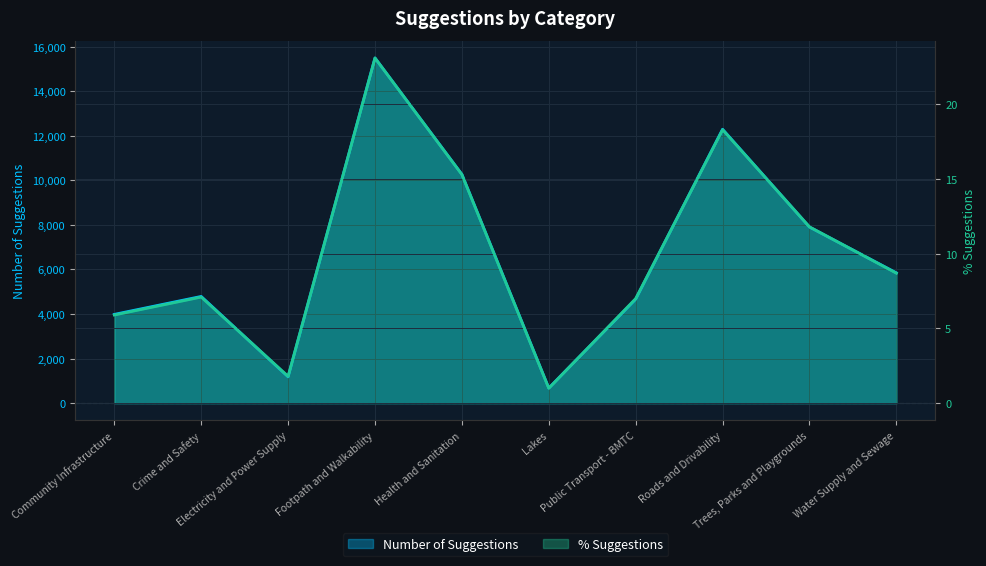

Reading left to right, what are all the values shown in this chart?

Number of Suggestions: 3985.0	4791.0	1182.0	15494.0	10271.0	677.0	4667.0	12294.0	7904.0	5849.0
% Suggestions: 5.9	7.1	1.8	23.1	15.3	1.0	7.0	18.3	11.8	8.7